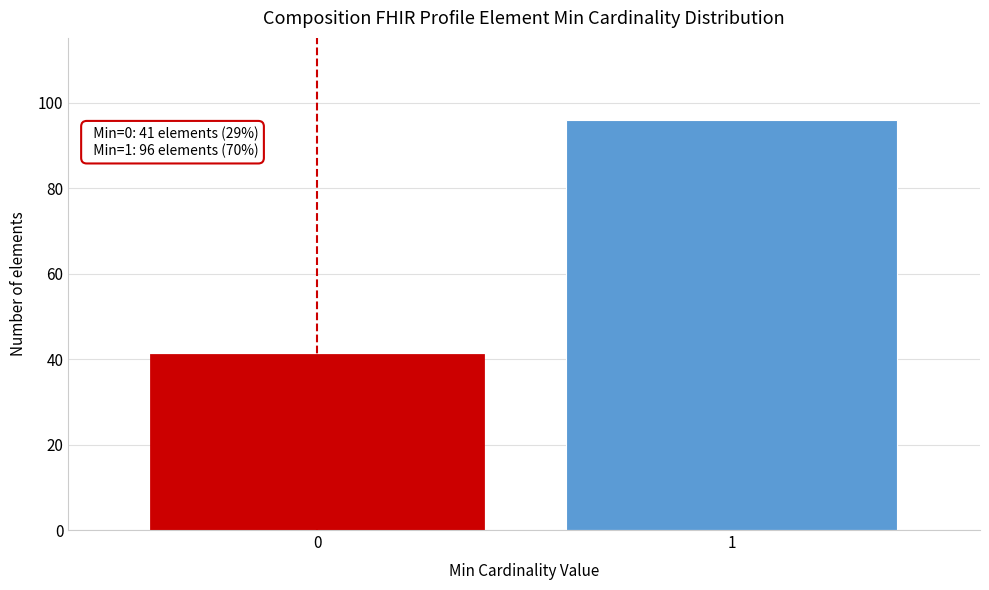

Reading left to right, list all the values displayed in this chart.

41	96